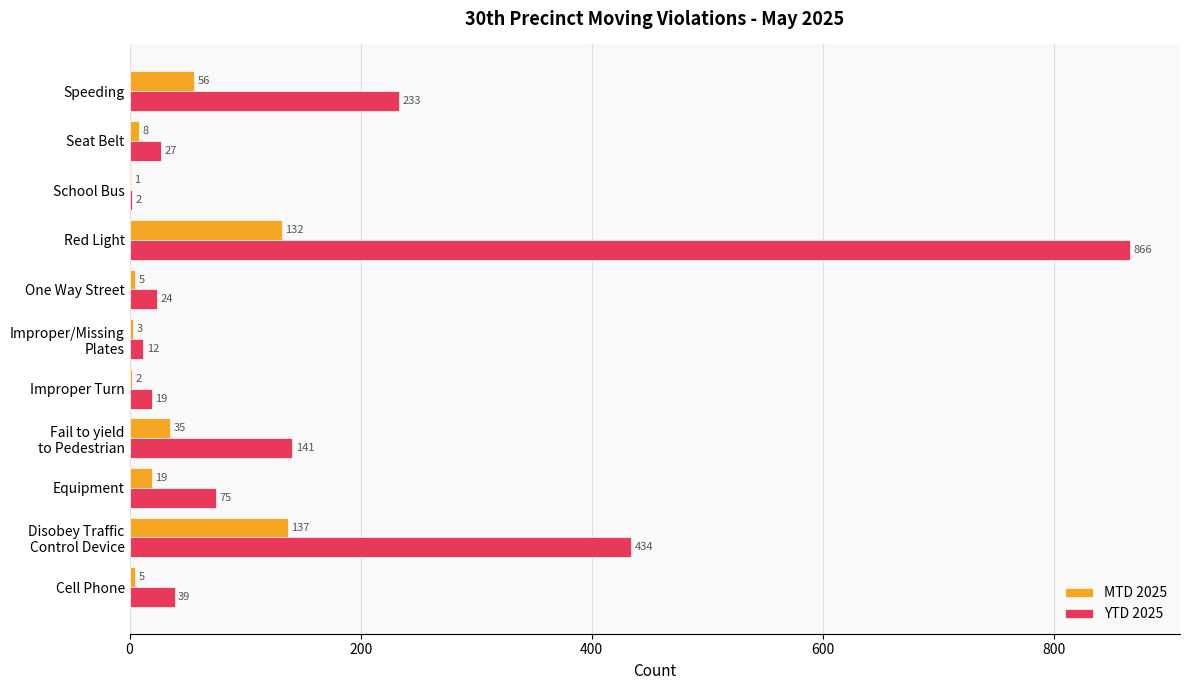

The MTD 2025 series shows 1 at School Bus. True or false?

True